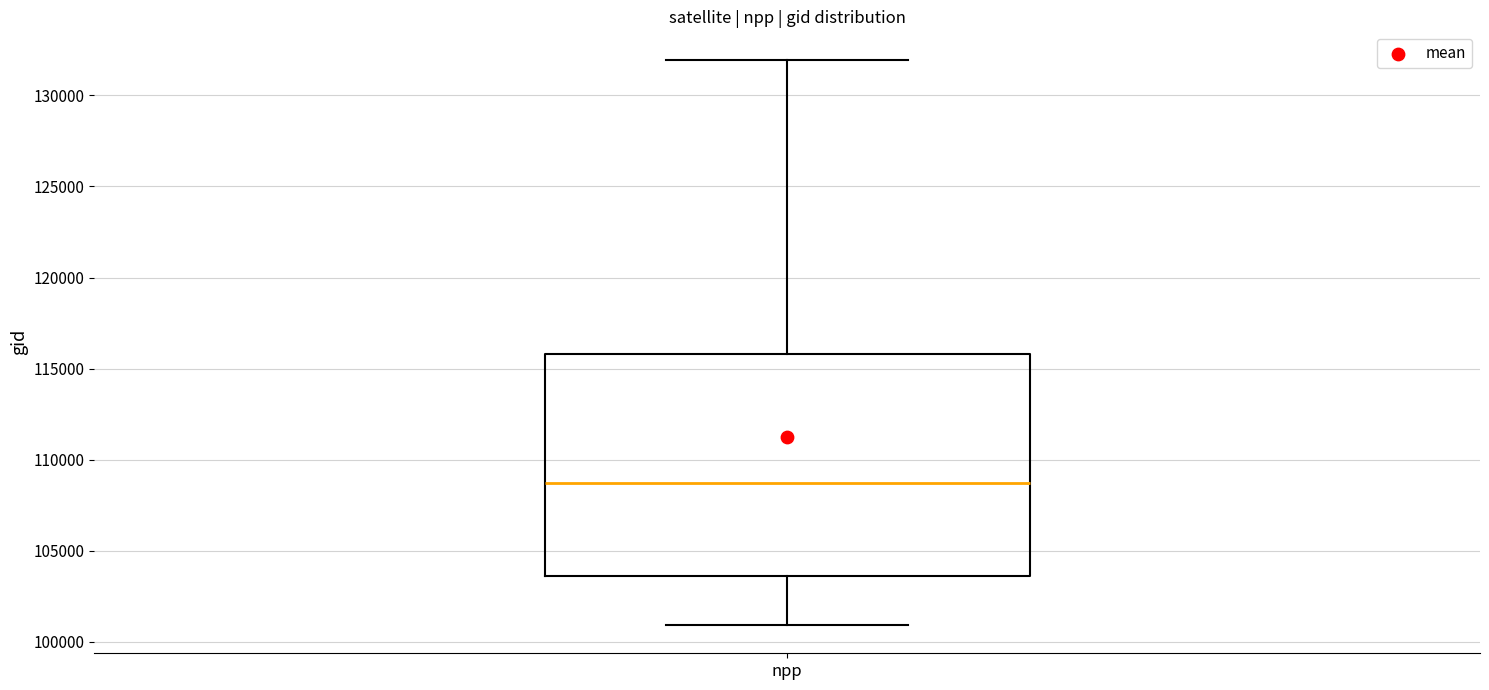

Read this box plot against the y-axis: the position of the median line, the range covered by the box, and the ends of both whiskers. The values are not printed on the chart, so give them approximately, as read against the axis.

median 108500, box 103500 to 116000, whiskers 101000 to 132000